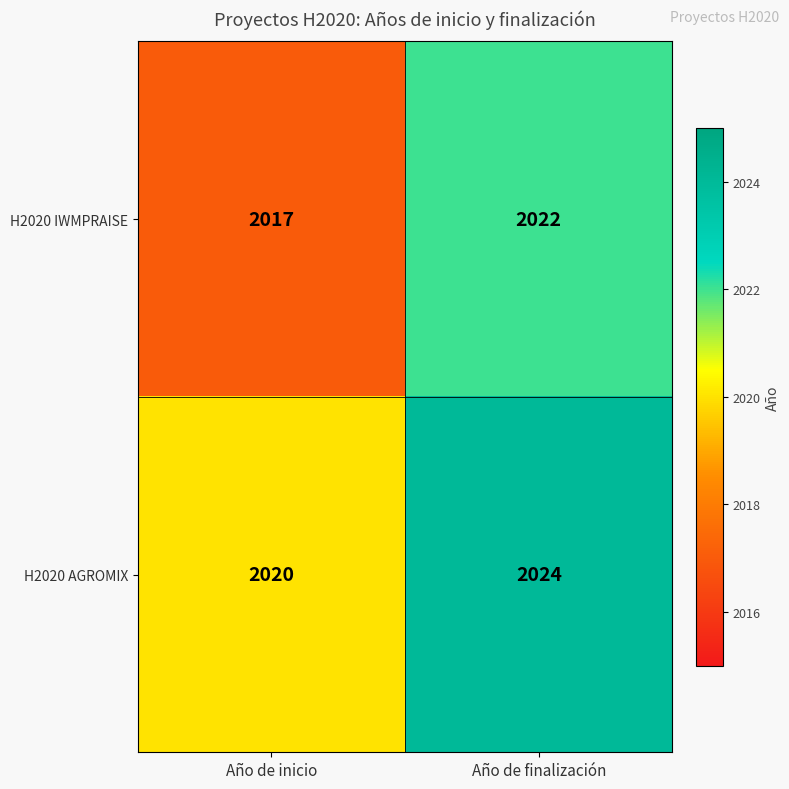

Reading right to left, what are all the values shown in this chart?

H2020 IWMPRAISE: 2022	2017
H2020 AGROMIX: 2024	2020